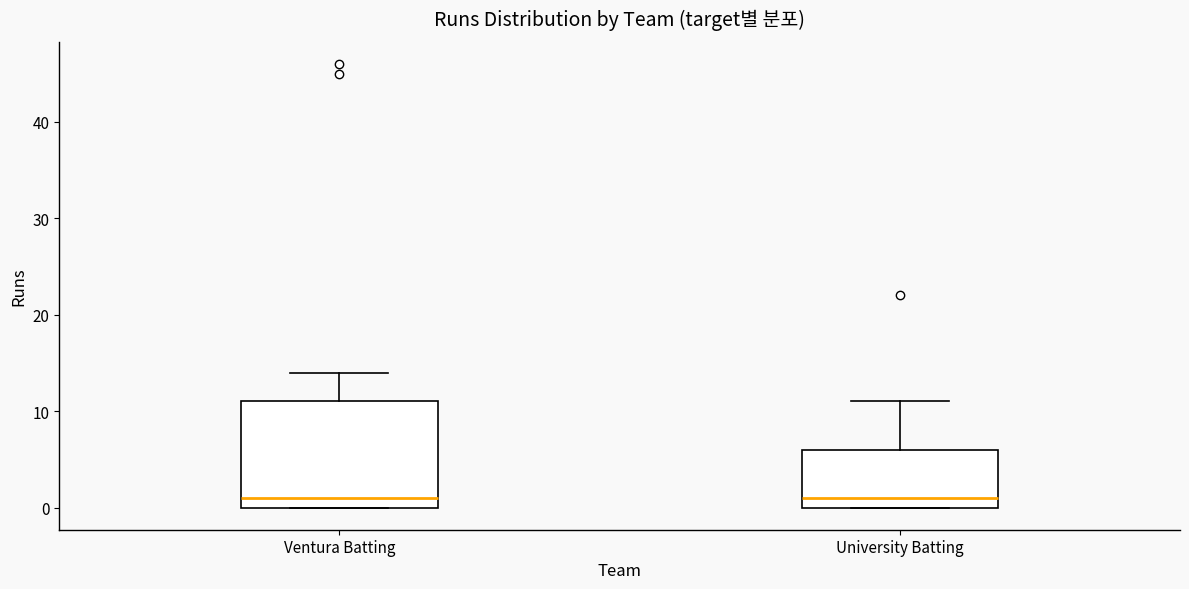

Reading left to right, read every box against the y-axis: the position of its median line, the range the box covers, and the ends of its whiskers. The values are not printed on the chart, so give them approximately, as read against the axis.

Ventura Batting: median 1, box 0 to 11, whiskers 0 to 14
University Batting: median 1, box 0 to 6, whiskers 0 to 11